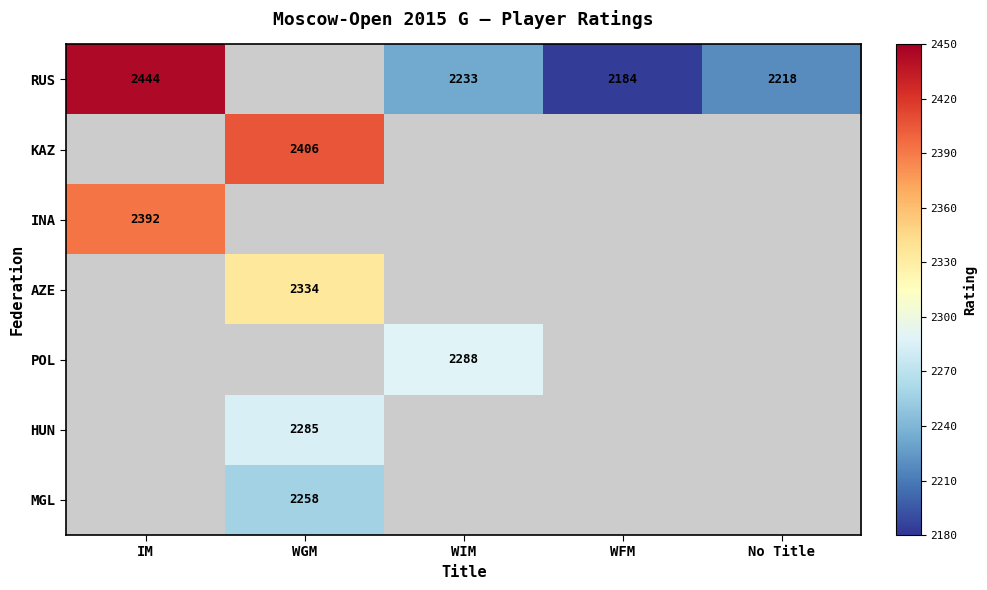

True or false: RUS has a value of 1455 at WIM.

False